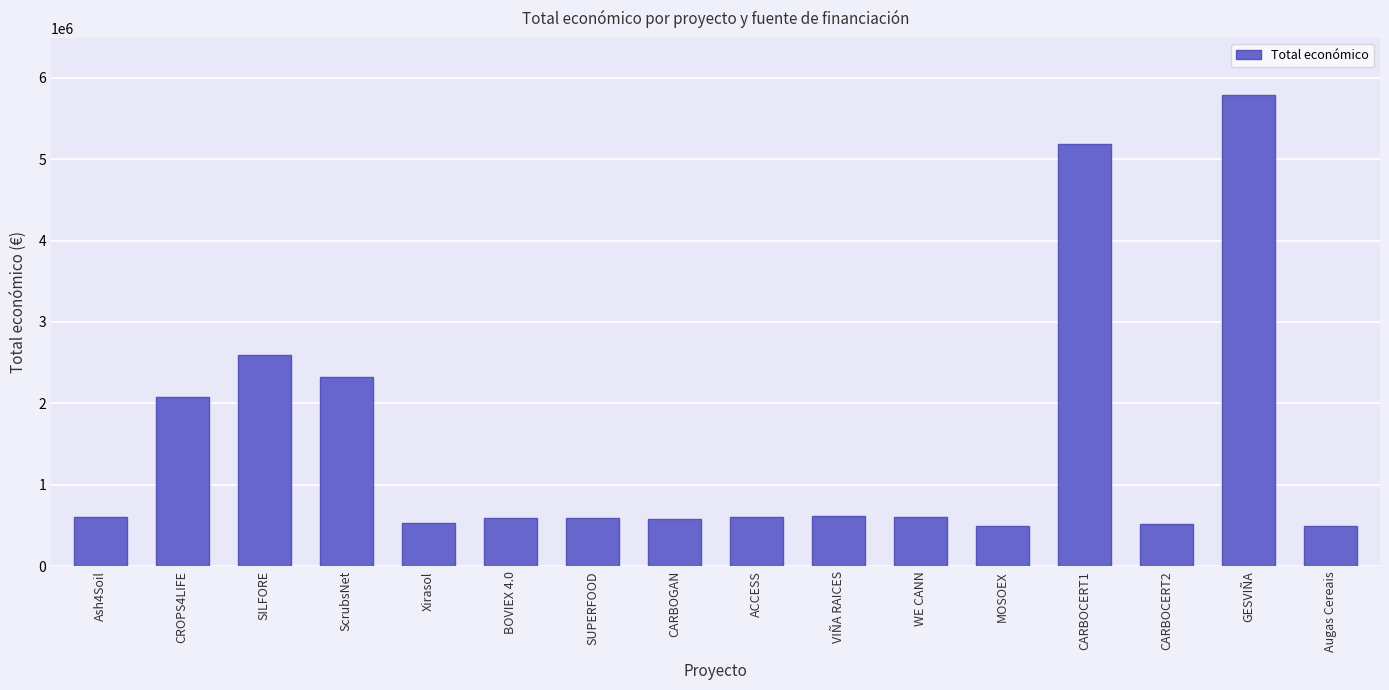

The value at CARBOGAN is 251859.7. True or false?

False